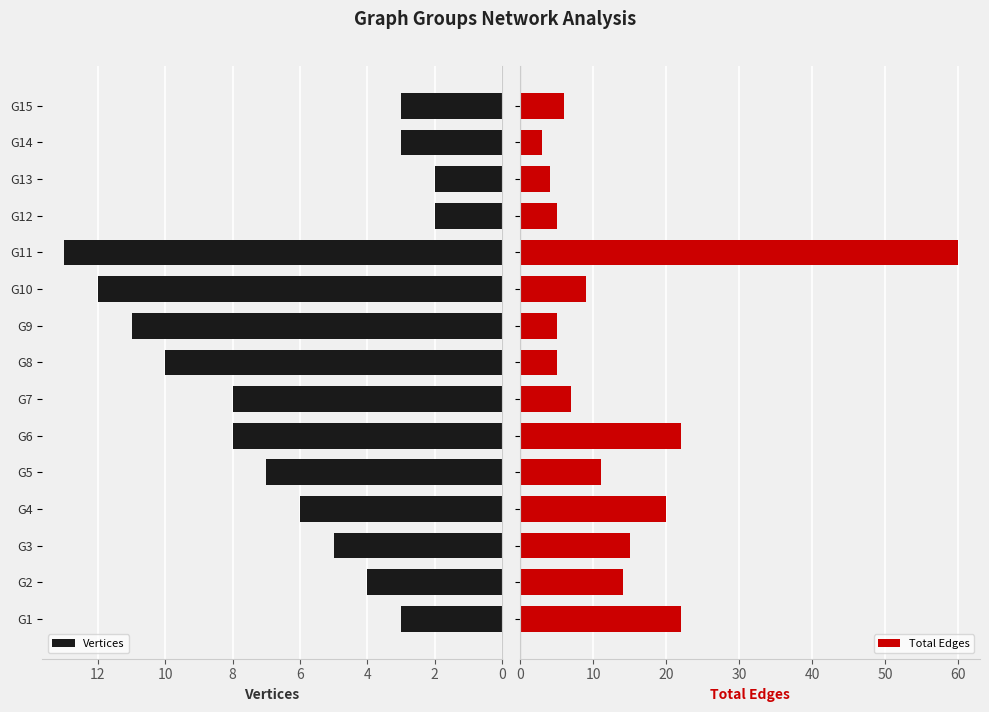

List the series in order of their overall mean, lowest first.

Vertices, Total Edges